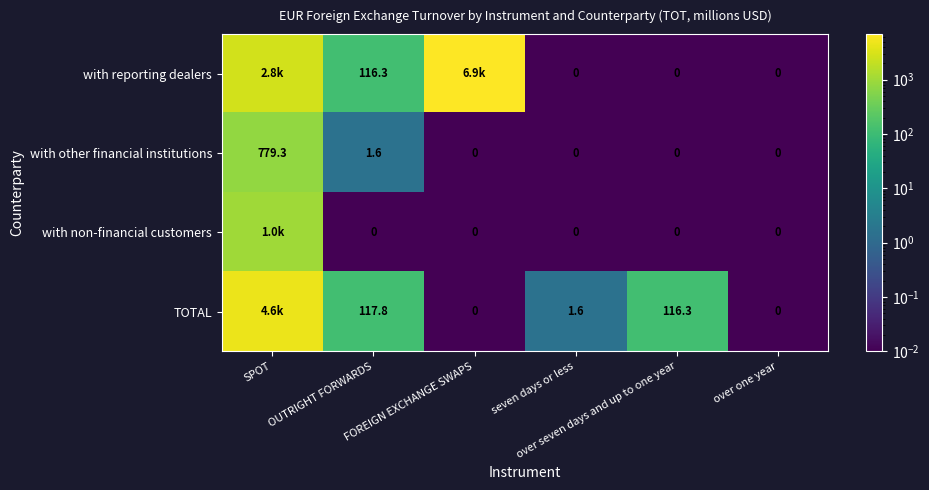

Which category has the lowest value in the with reporting dealers series?

seven days or less